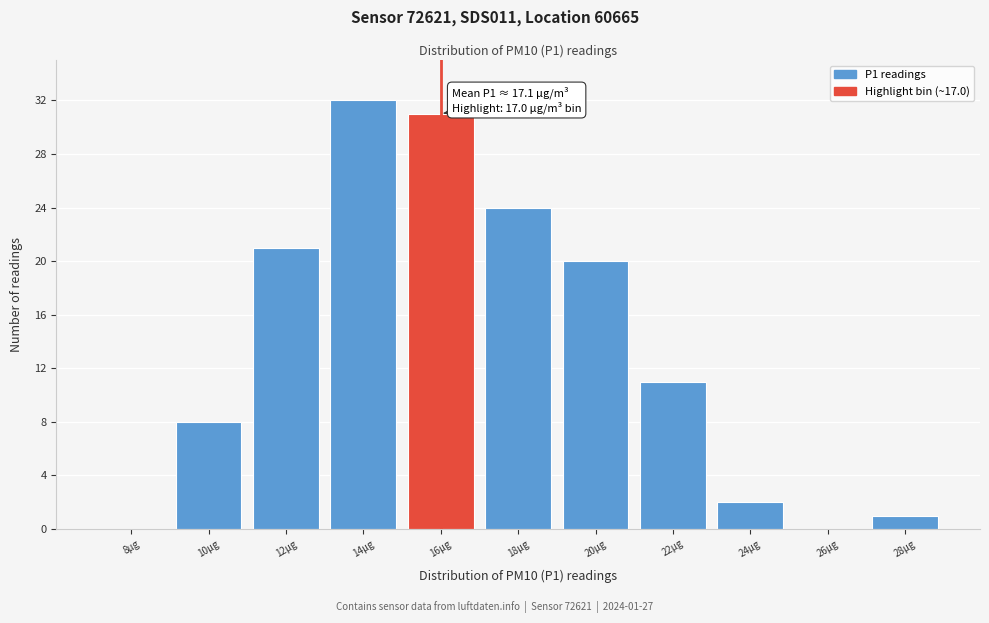

Reading left to right, what are all the values shown in this chart?

8μg=0	10μg=8	12μg=21	14μg=32	16μg=31	18μg=24	20μg=20	22μg=11	24μg=2	26μg=0	28μg=1